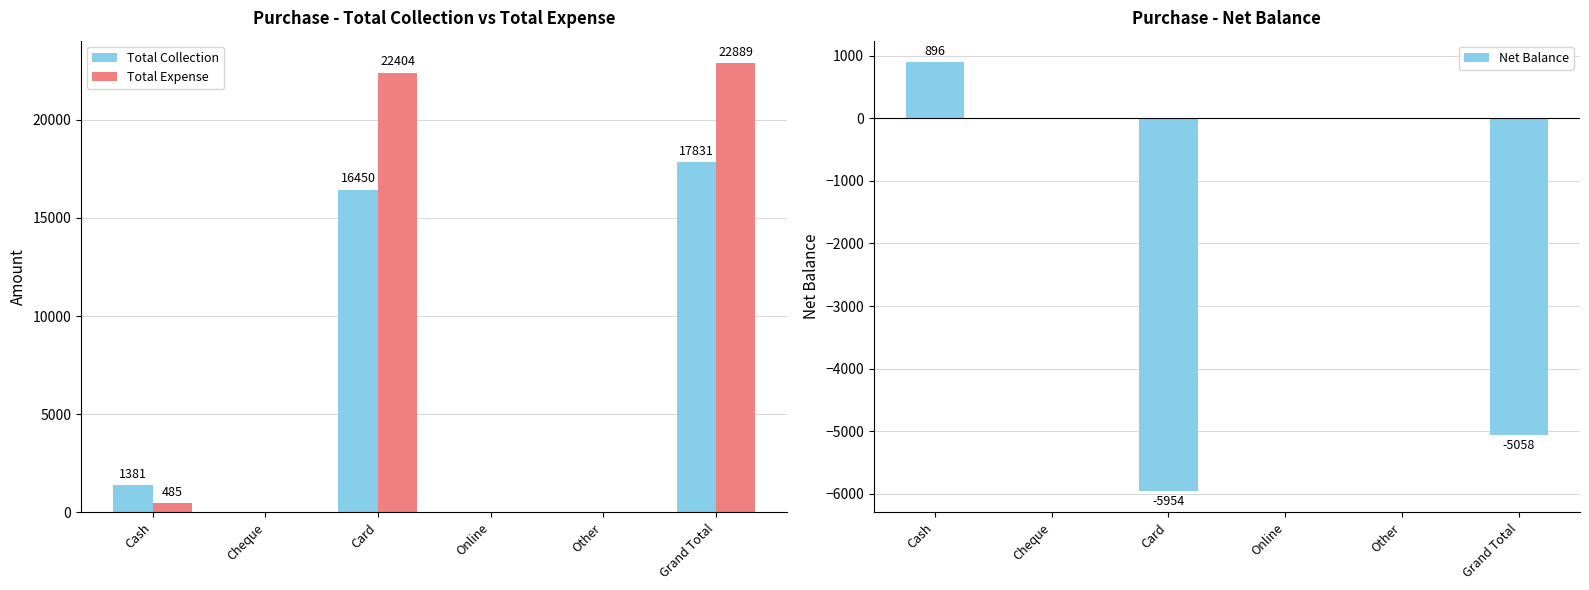

Which label corresponds to the largest value in the chart?

Grand Total